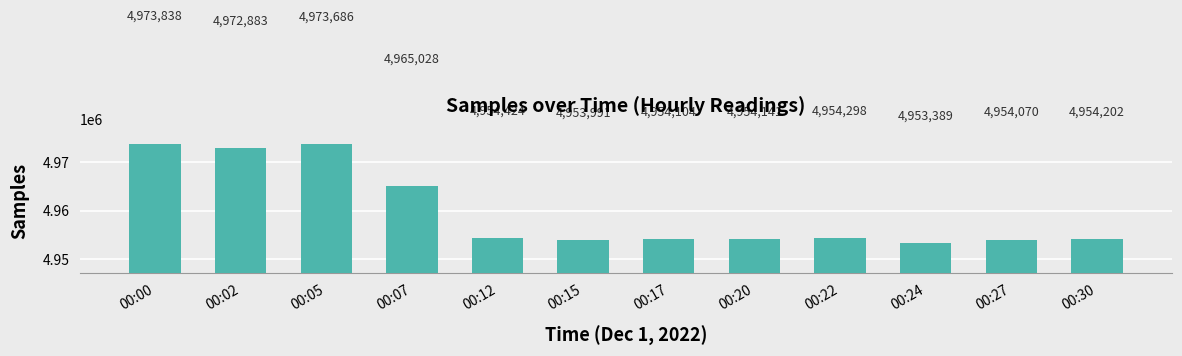

The value at 00:20 is 1328471. True or false?

False